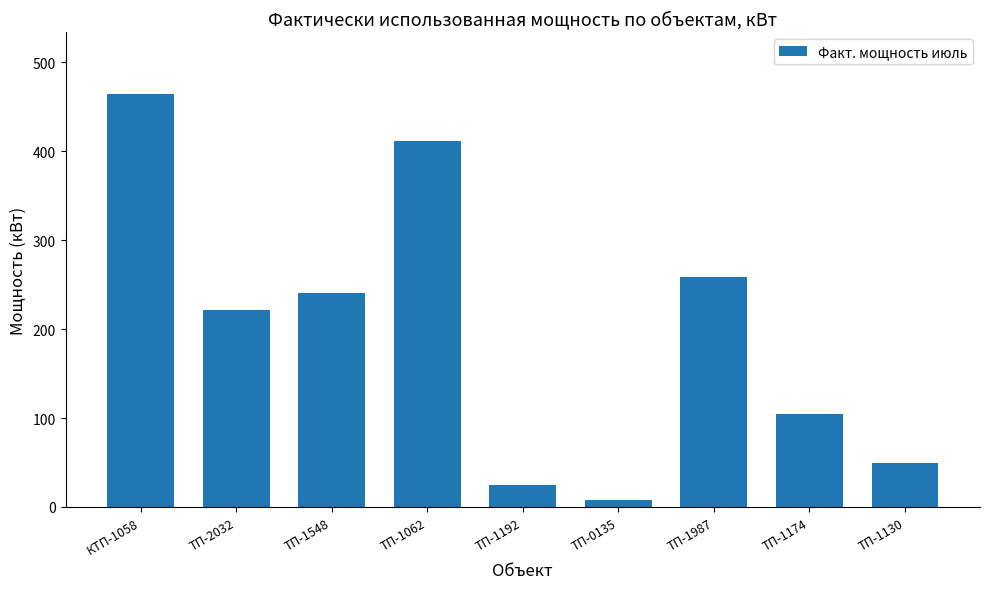

What position from the left is ТП-1192?

5